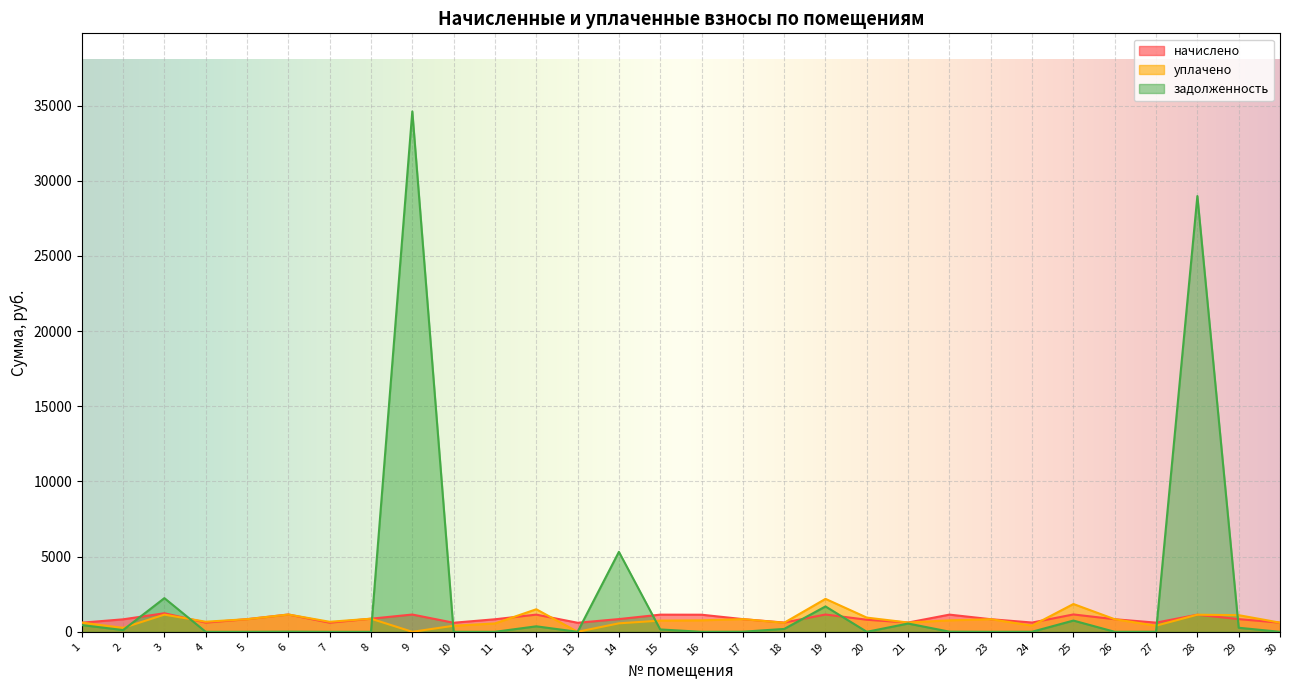

What is the total value across all series at 19?

5030.4